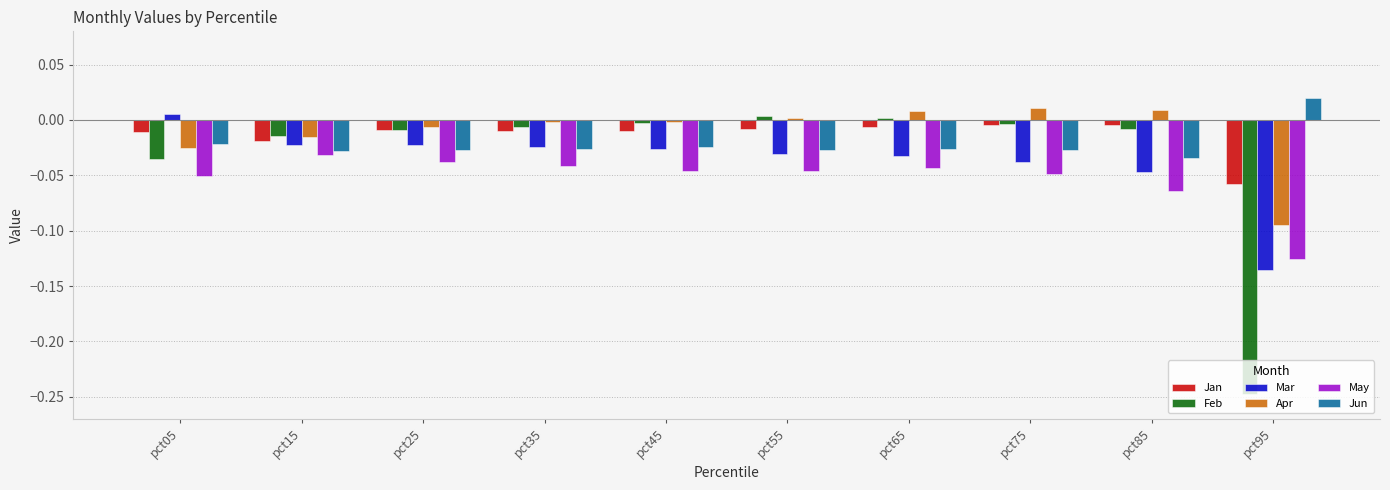

Which category has the lowest value in the Feb series?

pct95